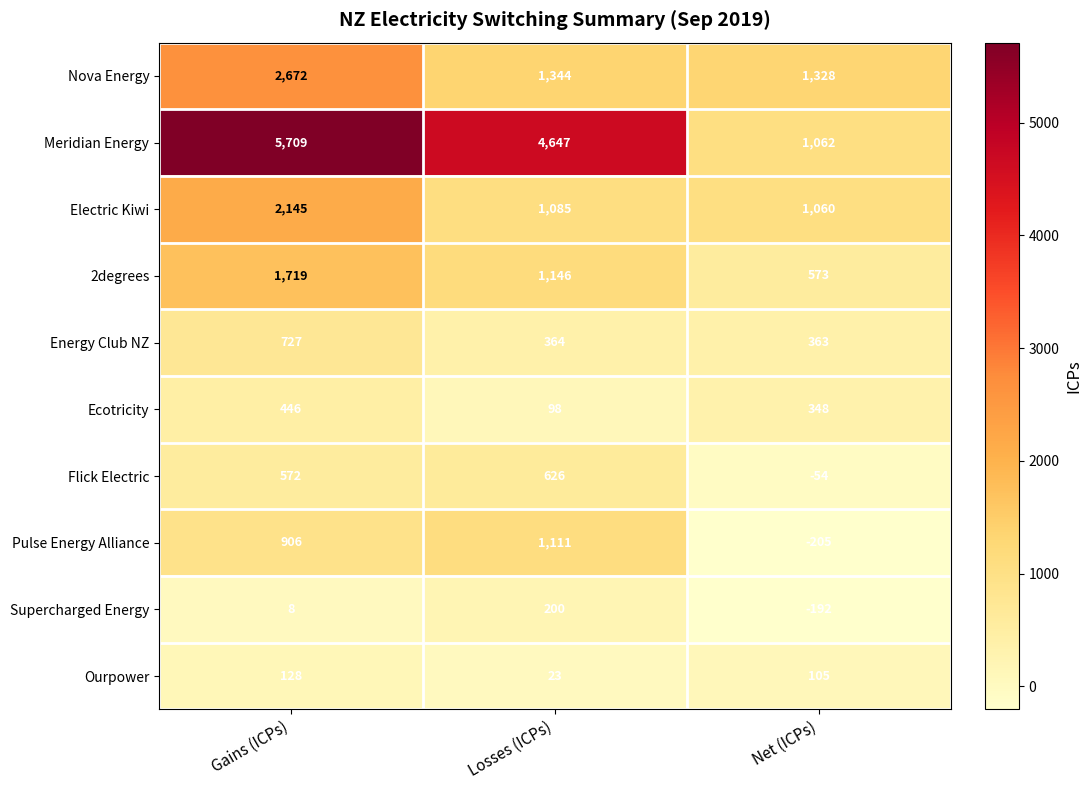

At how many categories does at least one series exceed 130?

3